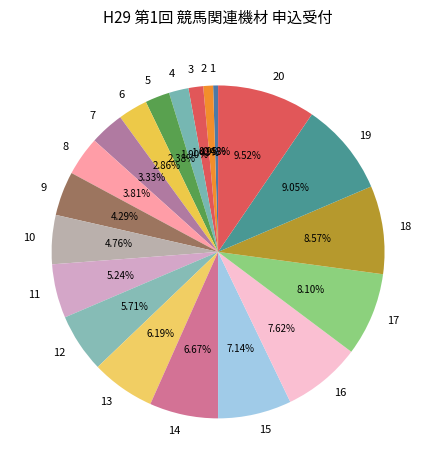

Does any single category account for the majority?

No